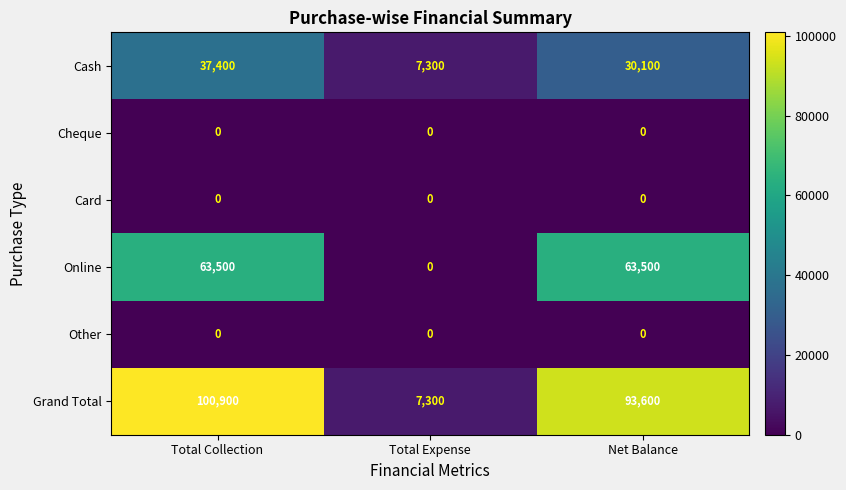

Which series changed the most between Total Collection and Total Expense?

Grand Total